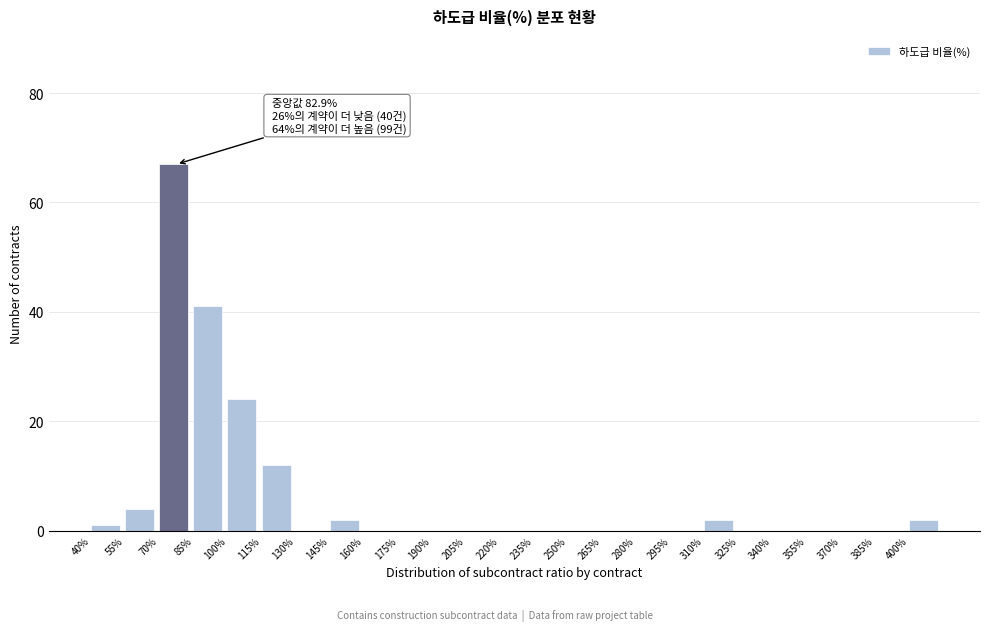

Over which range of the x-axis is the bar tallest?

70 to 85